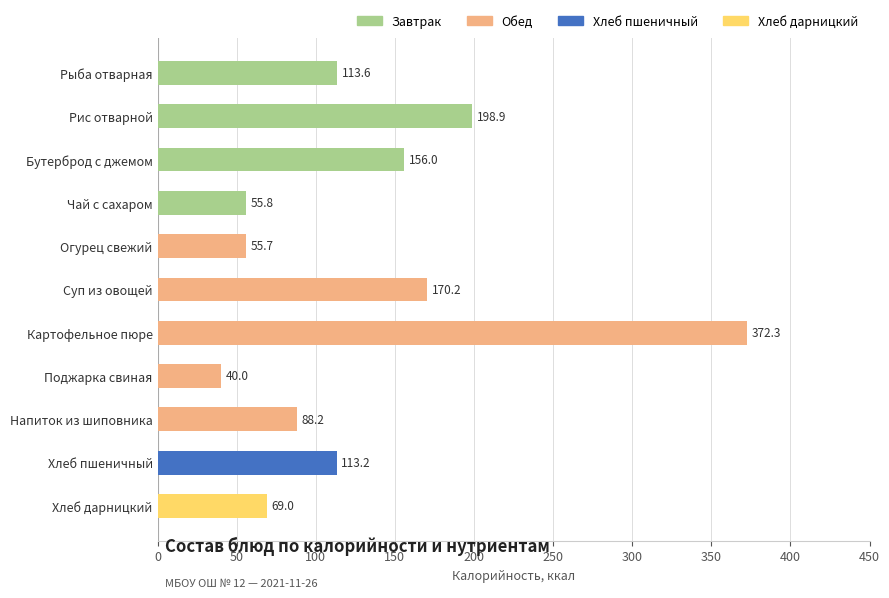

Where is the data nearest to the value 206?

Рис отварной